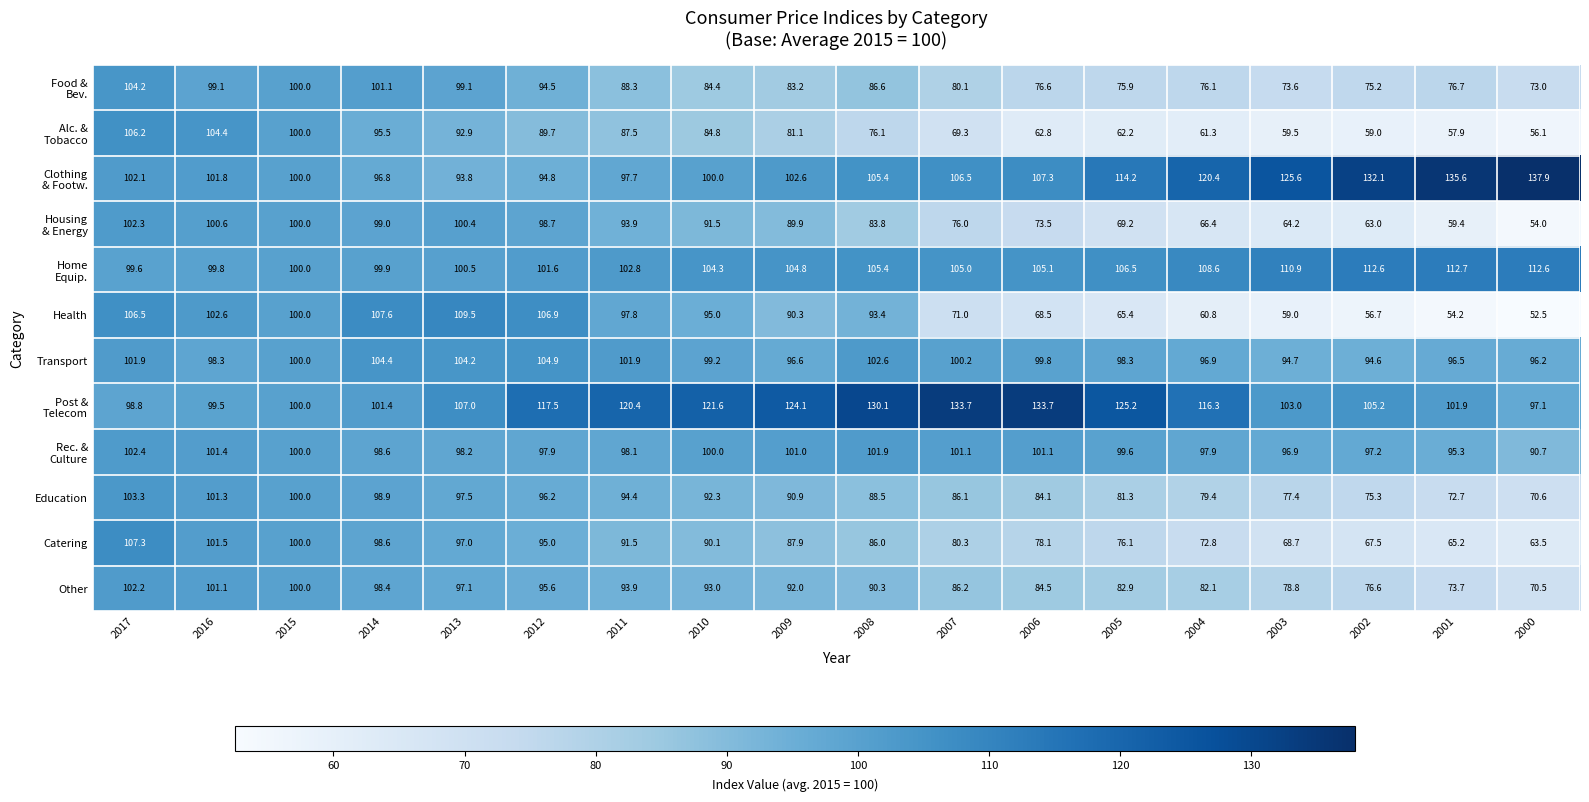

The value of Other at 2013 is 97.1. True or false?

True